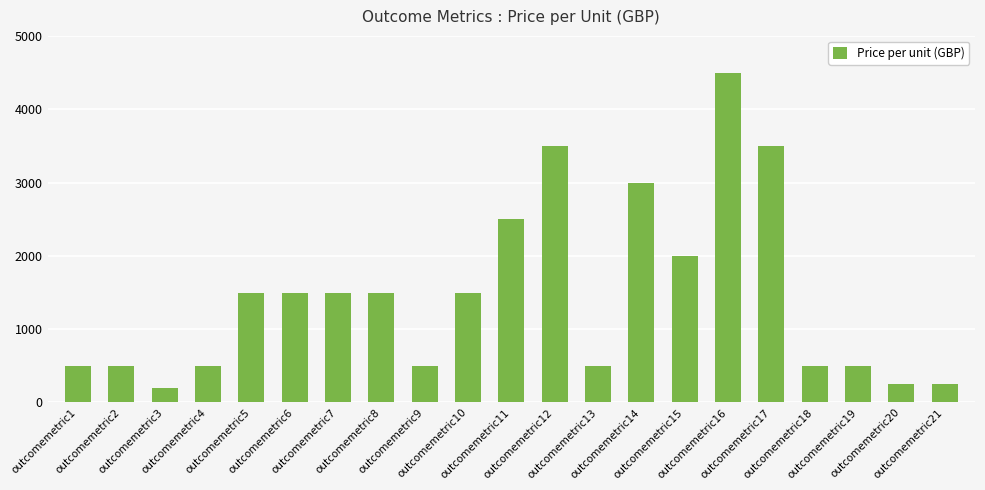

What is the ratio of the value at outcomemetric2 to the value at outcomemetric19?

1.0